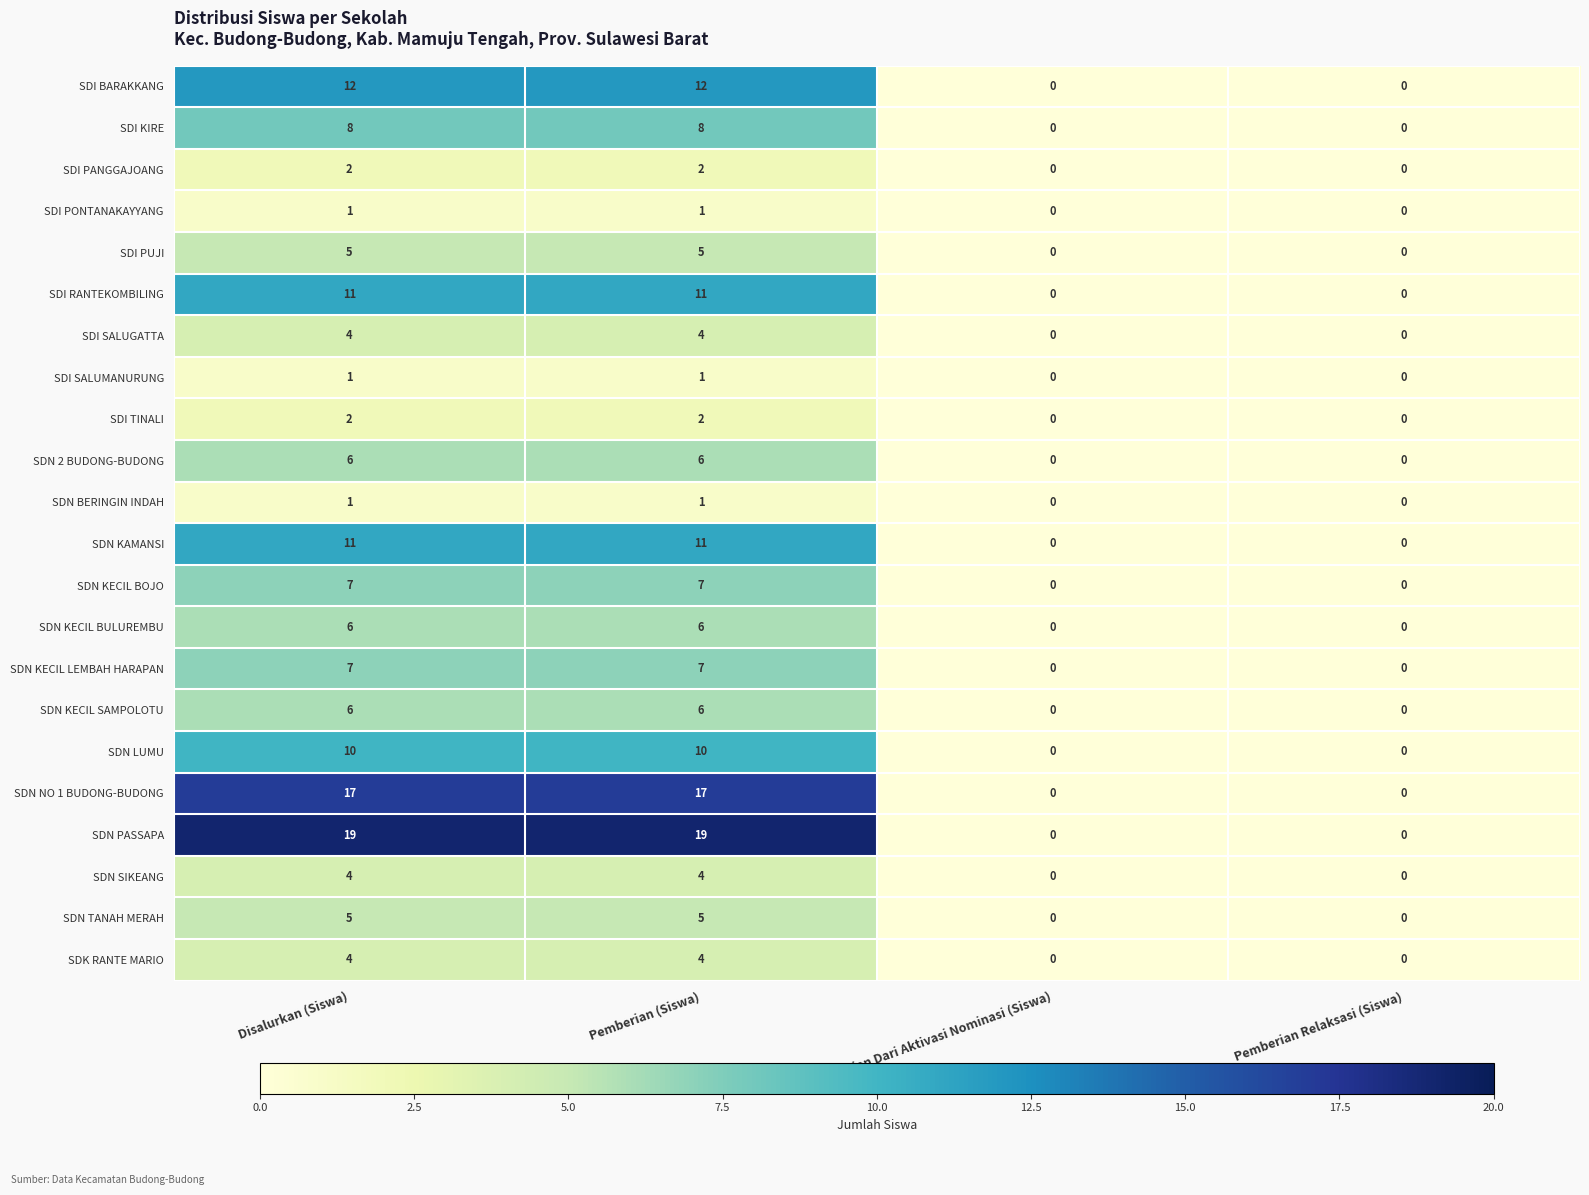

The value of SDI KIRE at Pemberian Dari Aktivasi Nominasi (Siswa) is 4. True or false?

False